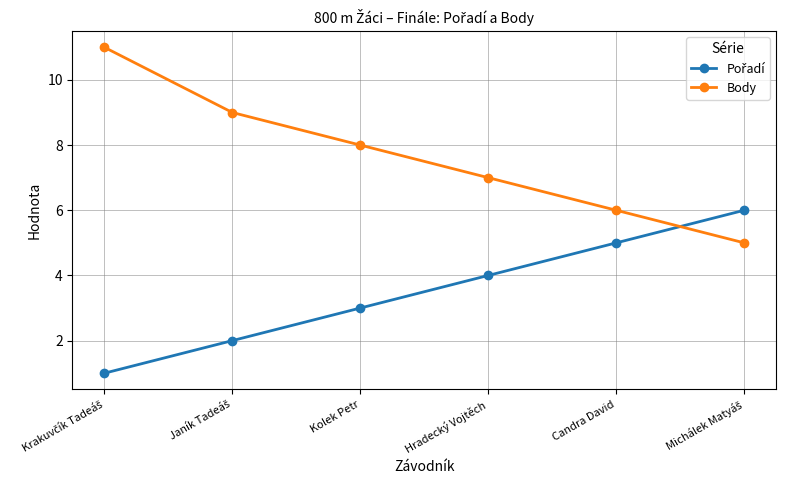

Read the Body value at Kolek Petr.

8